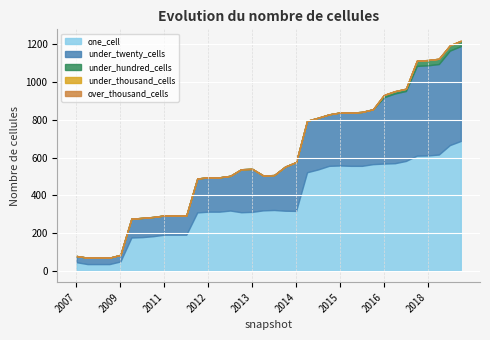

The under_hundred_cells series shows 17 at 2008. True or false?

False